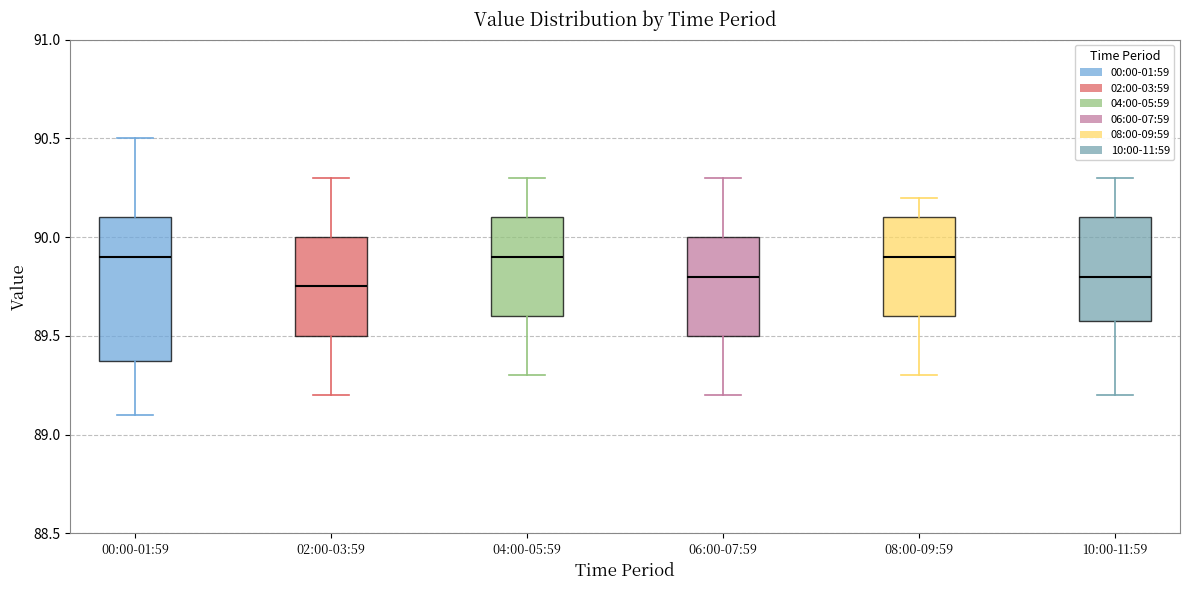

Comparing the boxes themselves (not the whiskers), which one is the tallest?

00:00-01:59